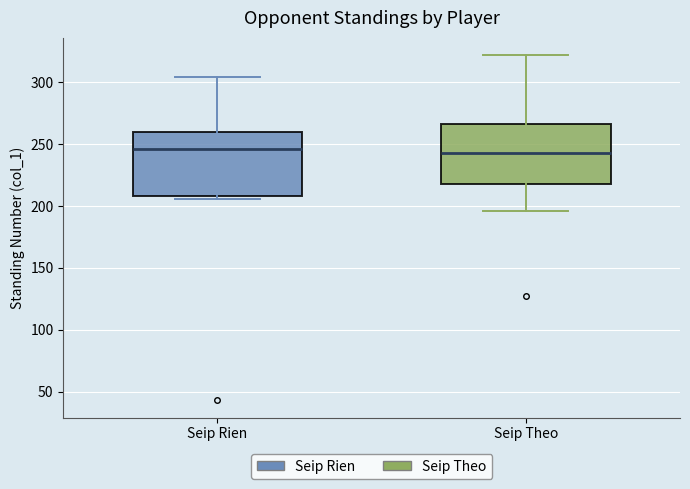

Where is the upper edge of the box for Seip Theo on the y-axis? The values are not printed on the chart, so give them approximately, as read against the axis.

265